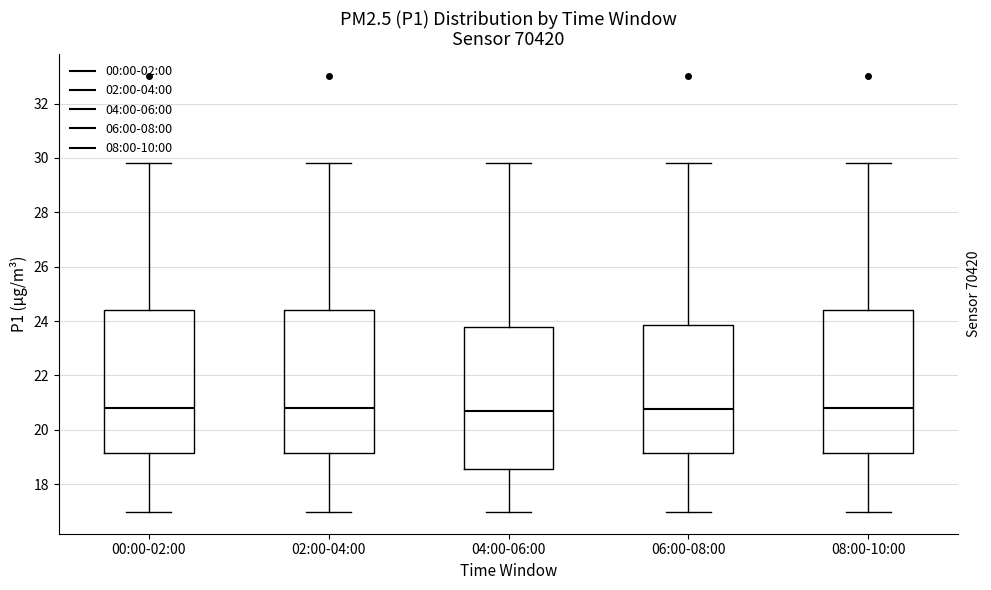

Reading left to right, read every box against the y-axis: the position of its median line, the range the box covers, and the ends of its whiskers. The values are not printed on the chart, so give them approximately, as read against the axis.

00:00-02:00: median 20.8, box 19.2 to 24.4, whiskers 17.0 to 29.8
02:00-04:00: median 20.8, box 19.2 to 24.4, whiskers 17.0 to 29.8
04:00-06:00: median 20.8, box 18.6 to 23.8, whiskers 17.0 to 29.8
06:00-08:00: median 20.8, box 19.2 to 23.8, whiskers 17.0 to 29.8
08:00-10:00: median 20.8, box 19.2 to 24.4, whiskers 17.0 to 29.8